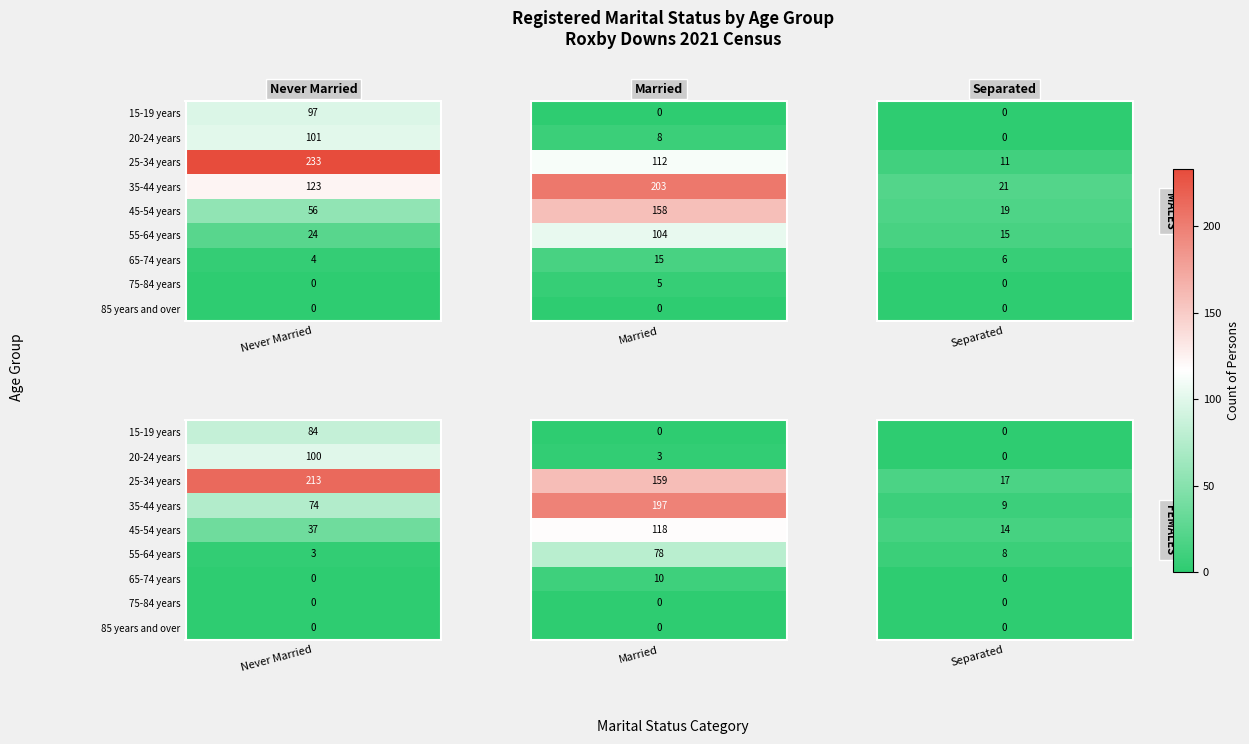

Reading left to right, what are all the values shown in this chart?

MALES: 97	101	233	123	56	24	4	0	0
FEMALES: 84	100	213	74	37	3	0	0	0
Married_M: 0	8	112	203	158	104	15	5	0
Married_F: 0	3	159	197	118	78	10	0	0
Separated_M: 0	0	11	21	19	15	6	0	0
Separated_F: 0	0	17	9	14	8	0	0	0